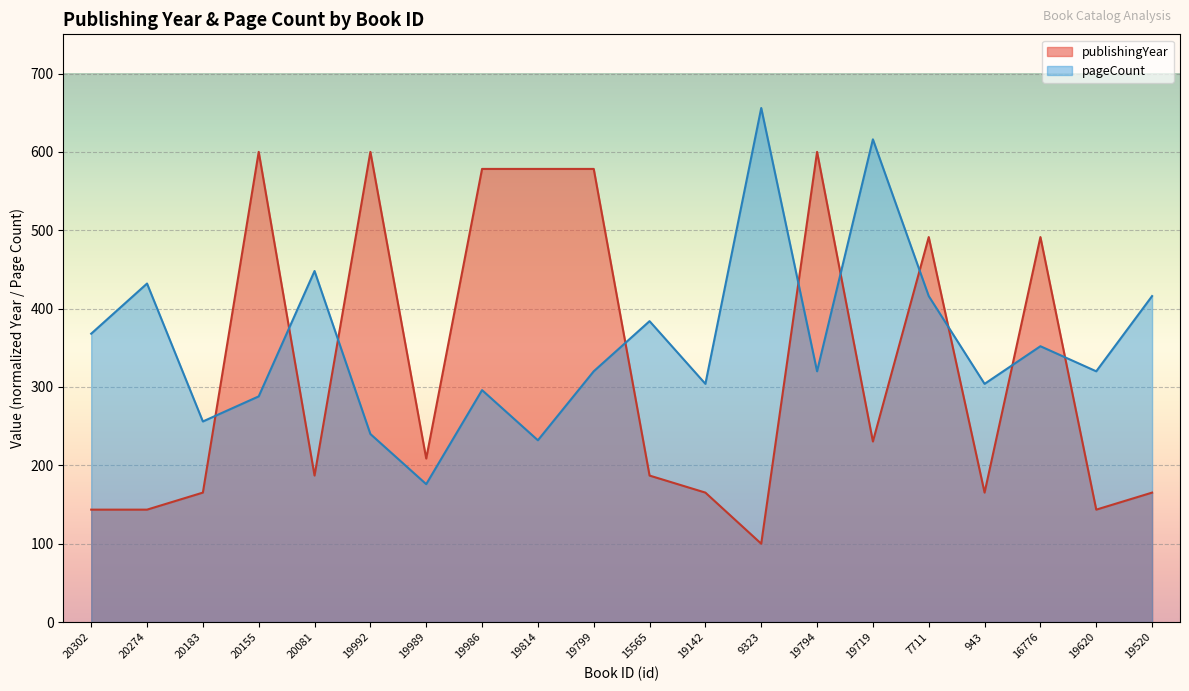

In publishingYear, how many points are lower than both neighbors (excluding endpoints)?

6